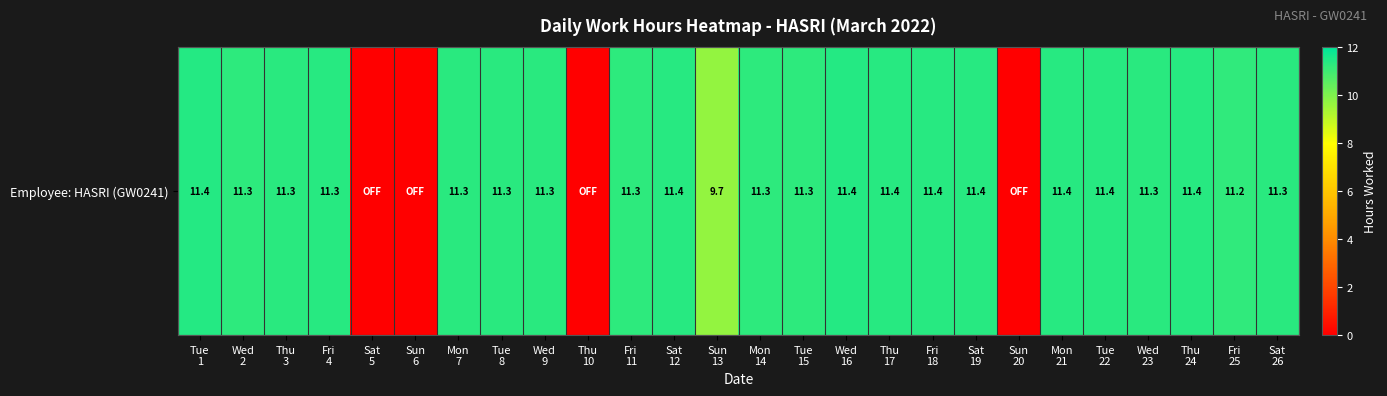

At which category does the chart reach its peak across all series?

Tue
1